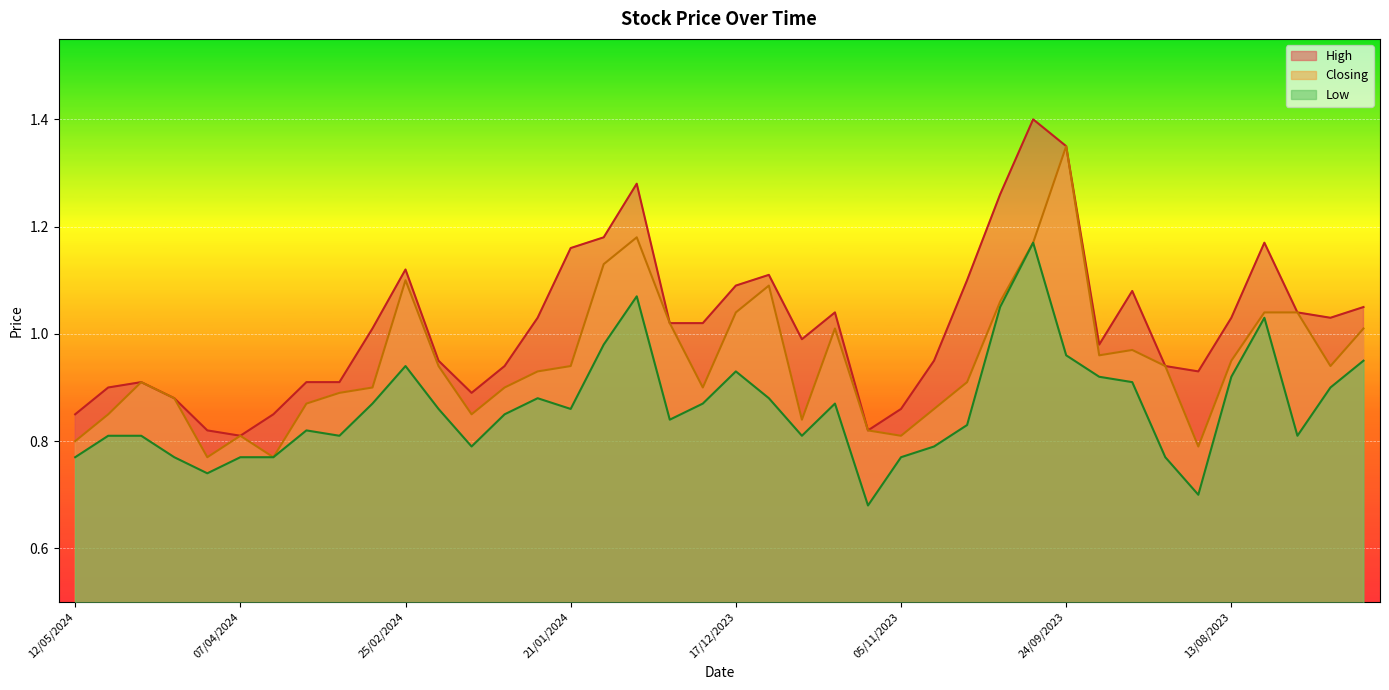

True or false: Low and High intersect in this chart.

False